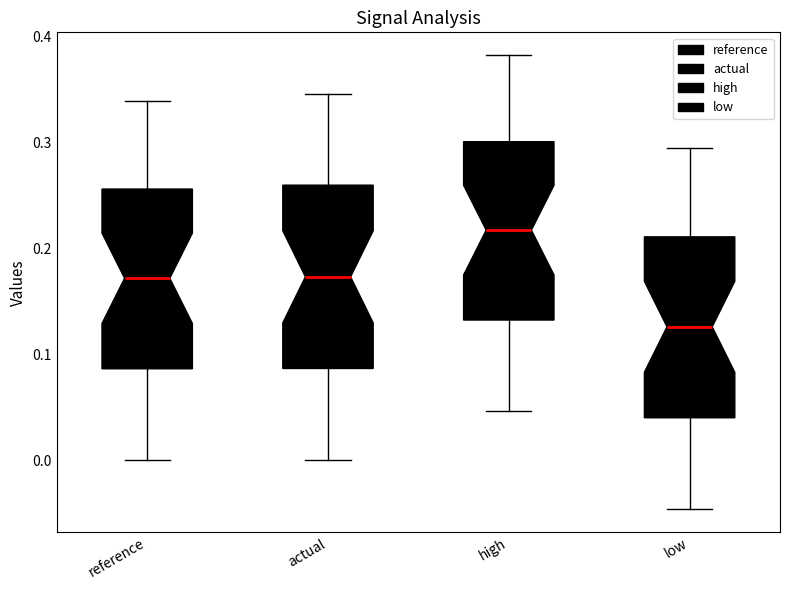

Which box has the highest median line?

high